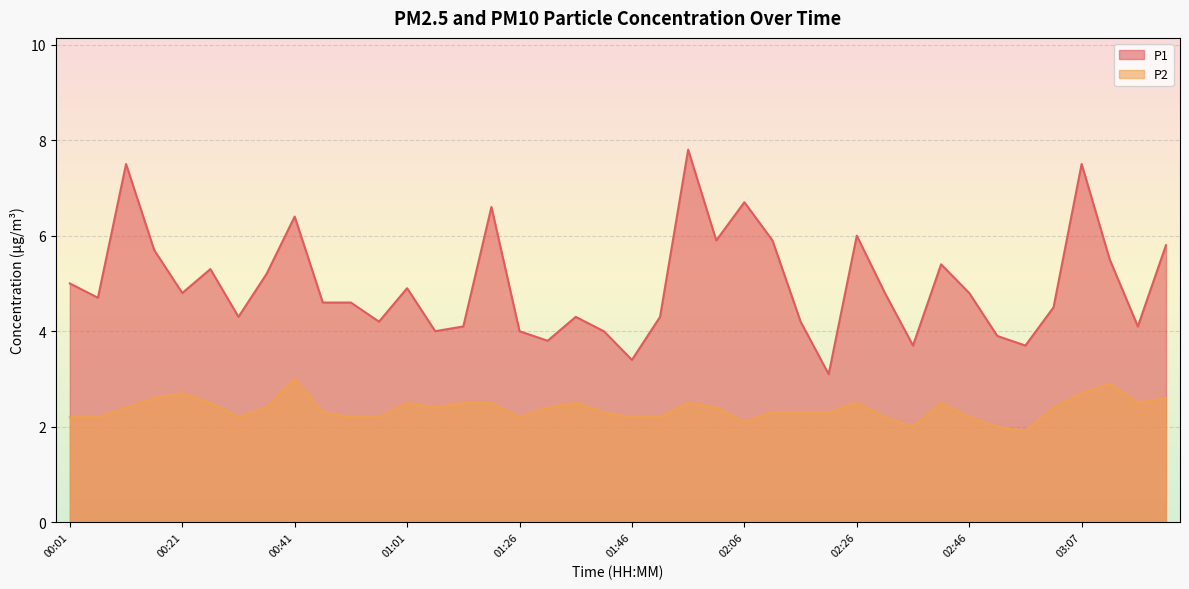

In P1, how many points are higher than both neighbors (excluding endpoints)?

11